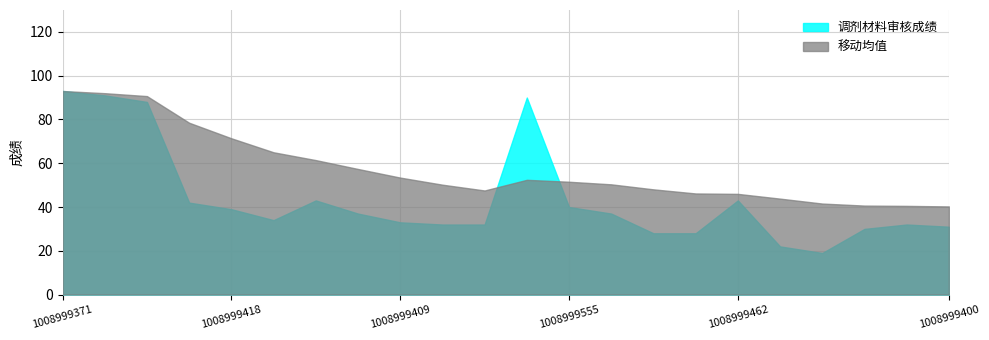

What is the total value across all series at 1008999371?

186.0